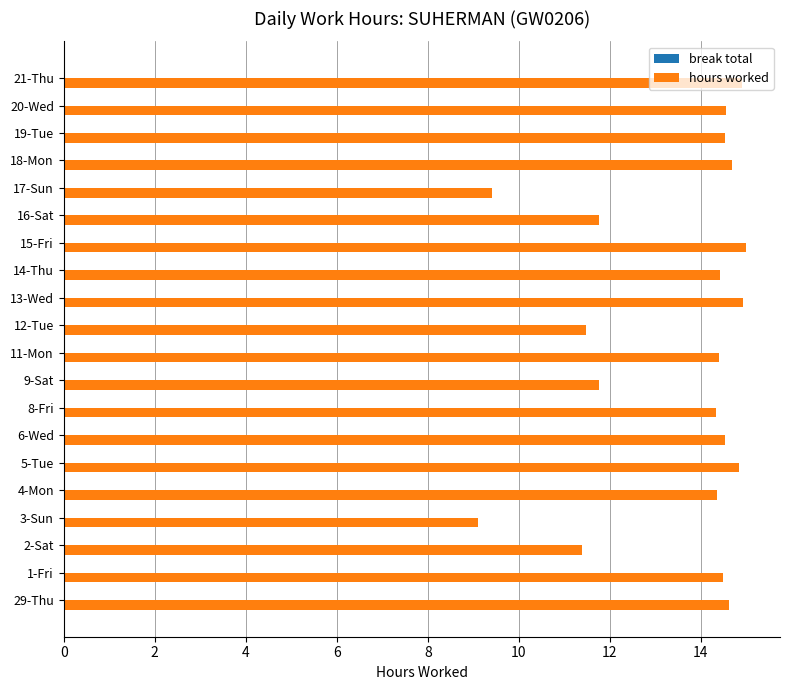

Approximately how many times larger is the value at 3-Sun compared to 21-Thu?

0.6